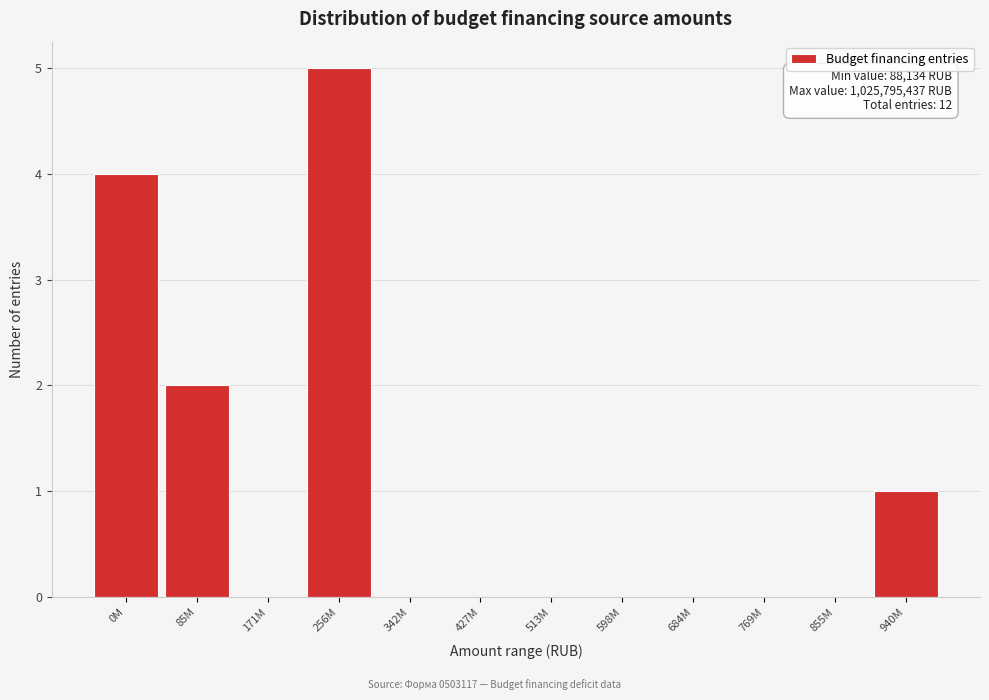

Reading left to right, extract all data points from this chart.

0M=4	85M=2	171M=0	256M=5	342M=0	427M=0	513M=0	598M=0	684M=0	769M=0	855M=0	940M=1